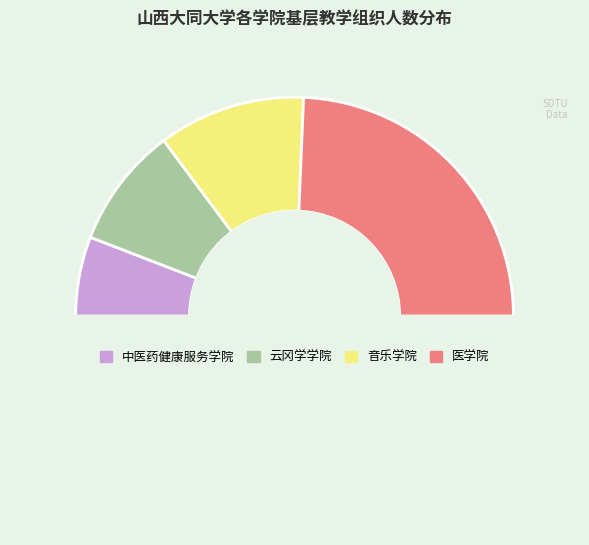

Rank the categories by value from highest to lowest.

医学院, 音乐学院, 云冈学学院, 中医药健康服务学院